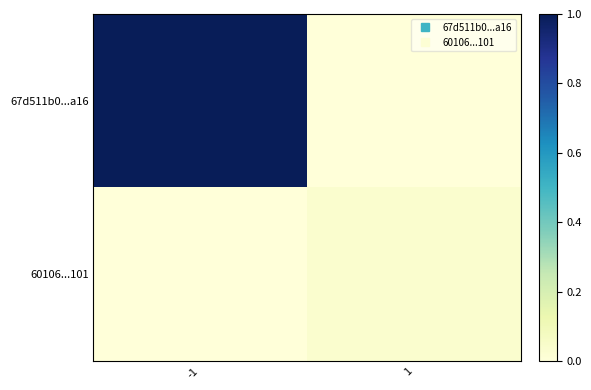

How many categories are shown in the chart?

2